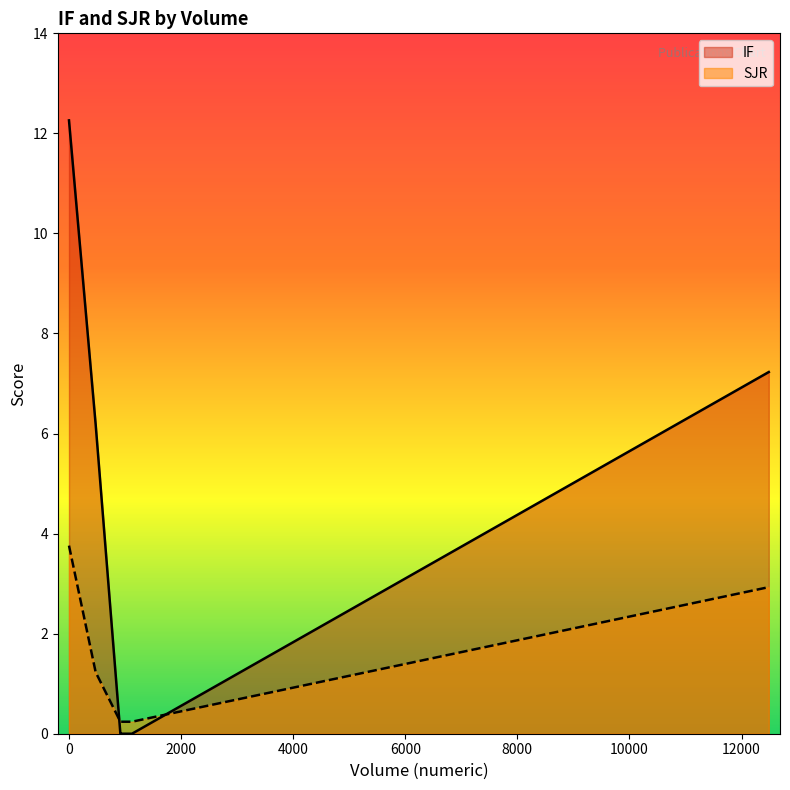

Which series has the widest spread of values?

IF